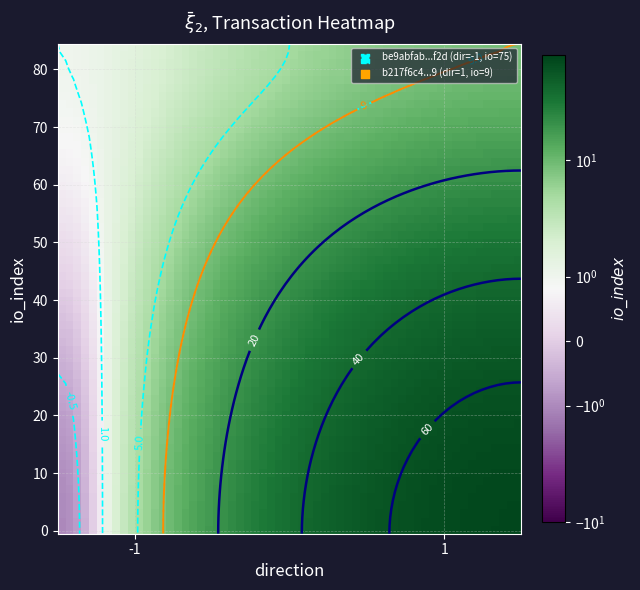

List the series in order of their overall mean, lowest first.

b217f6c48ea04f6b503804fb2940b1983fc8449, be9abfab99ce6061dde4d0787d7fd28ef368f2d